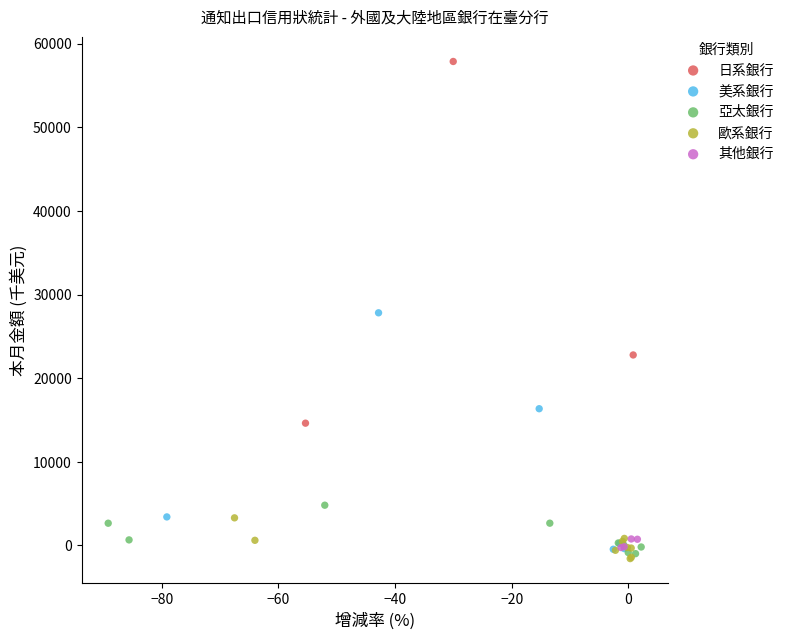

Which series contains the highest Y value?

日系銀行